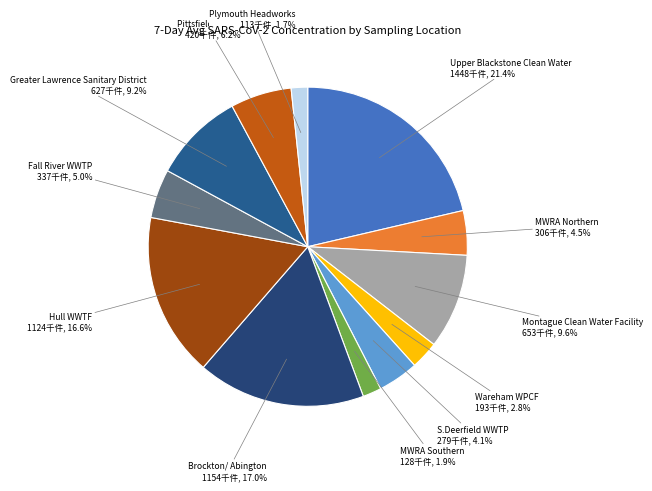

Which category has the biggest portion of the pie?

Upper Blackstone Clean Water